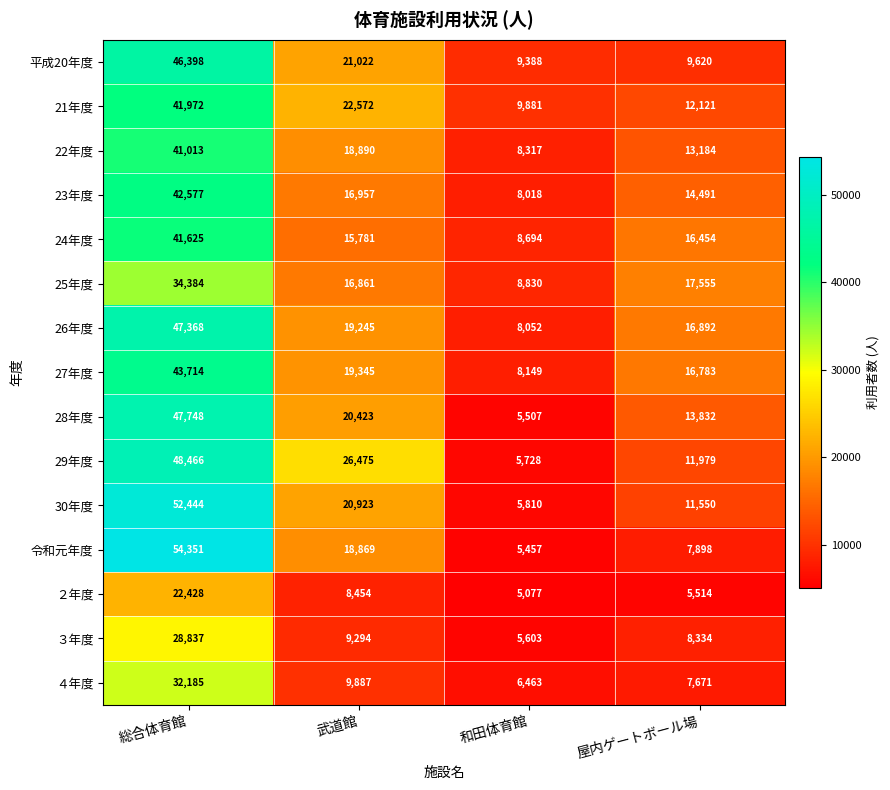

At which category does the chart reach its peak across all series?

総合体育館